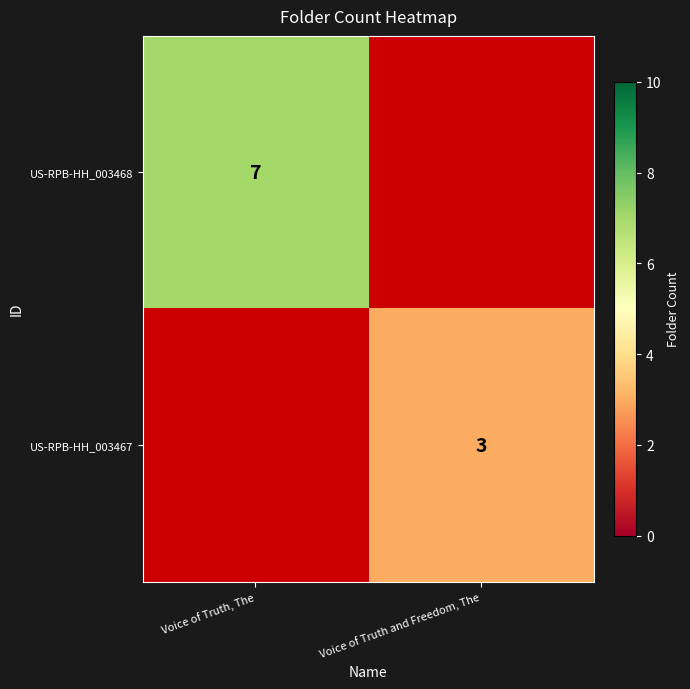

True or false: US-RPB-HH_003467 has a value of 5 at Voice of Truth and Freedom, The.

False